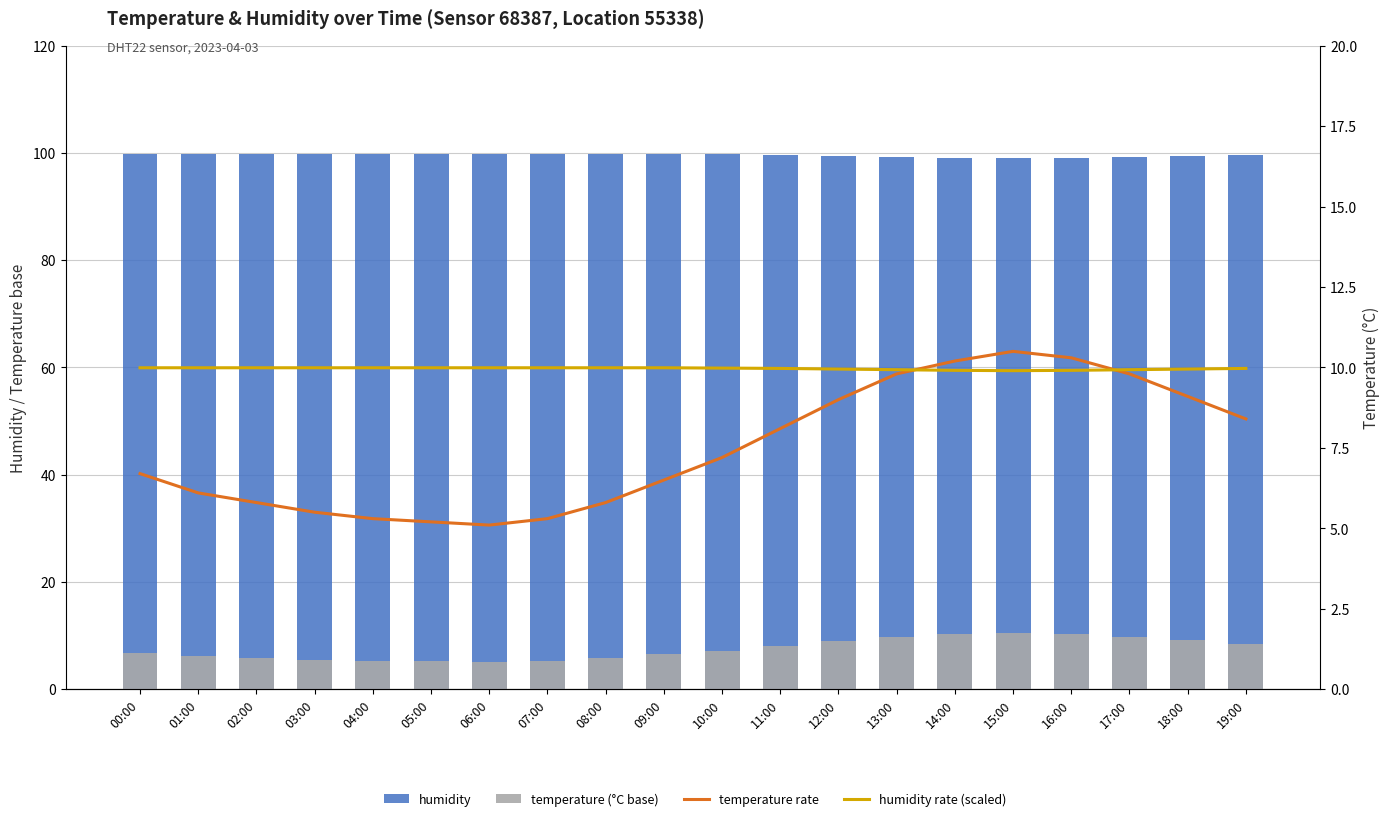

Which series changed the most between 02:00 and 11:00?

temperature (°C base)